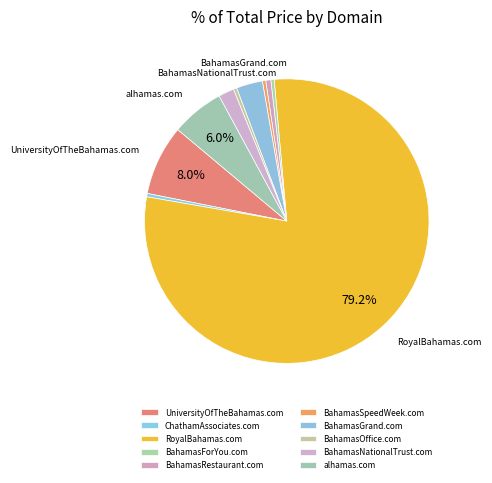

Which slice is the smallest?

ChathamAssociates.com